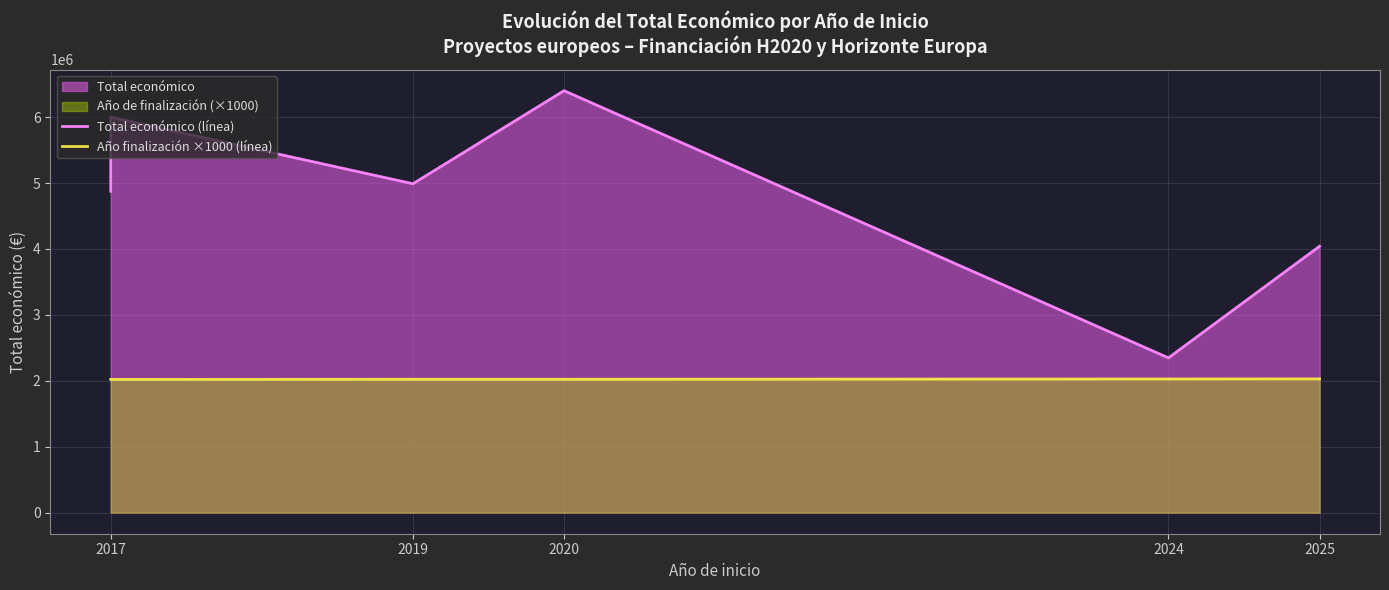

Between 2019 and 2024, which series saw the biggest shift?

Total económico (línea)